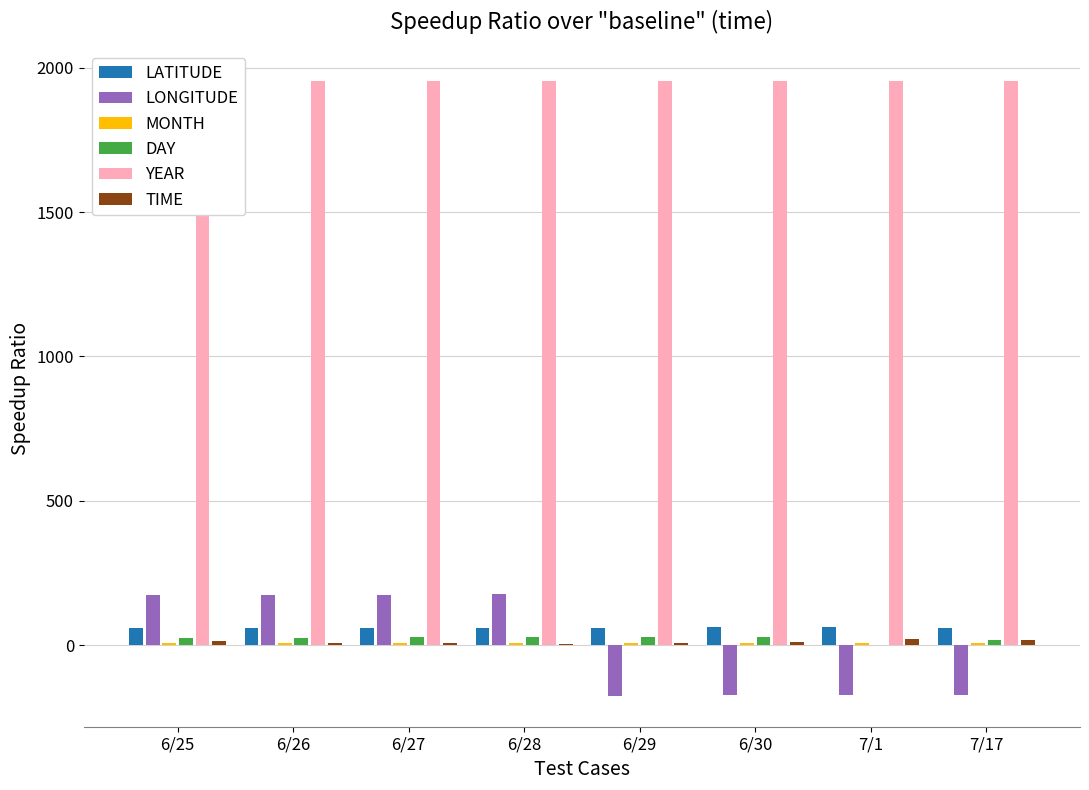

Between 6/25 and 6/30, which series saw the biggest shift?

LONGITUDE